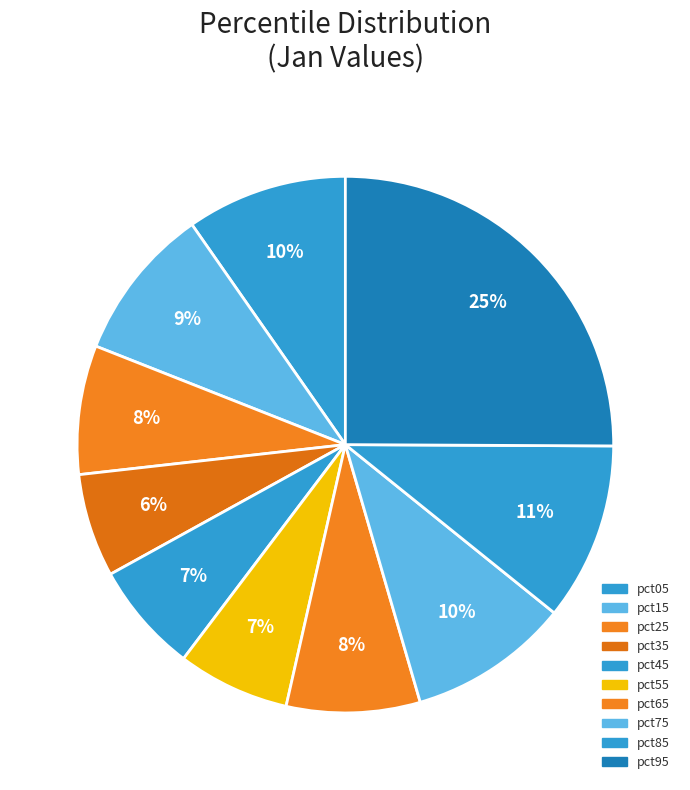

To the nearest percent, what is the average slice percentage?

10%